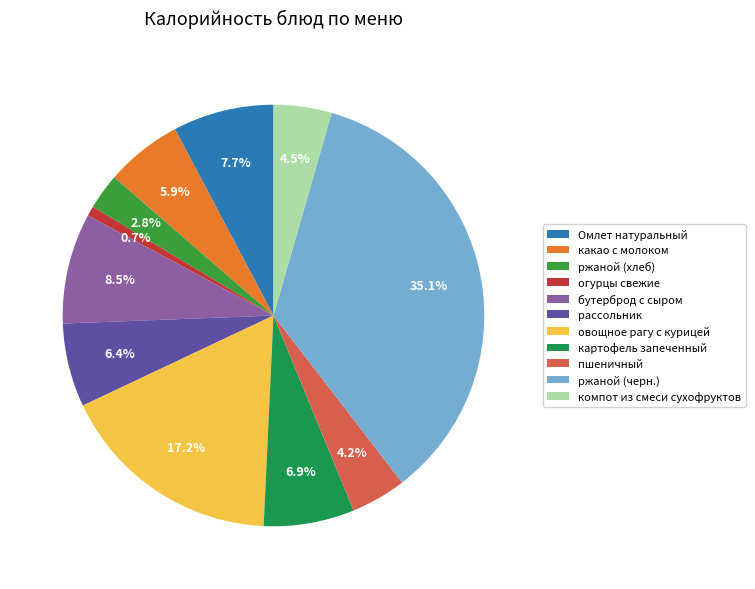

To the nearest percent, what percentage of the pie is пшеничный?

4%